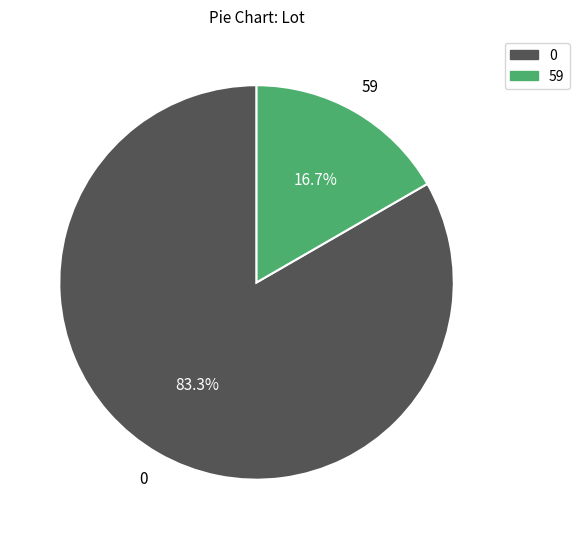

What is the ratio of the value at 0 to the value at 59?

5.0